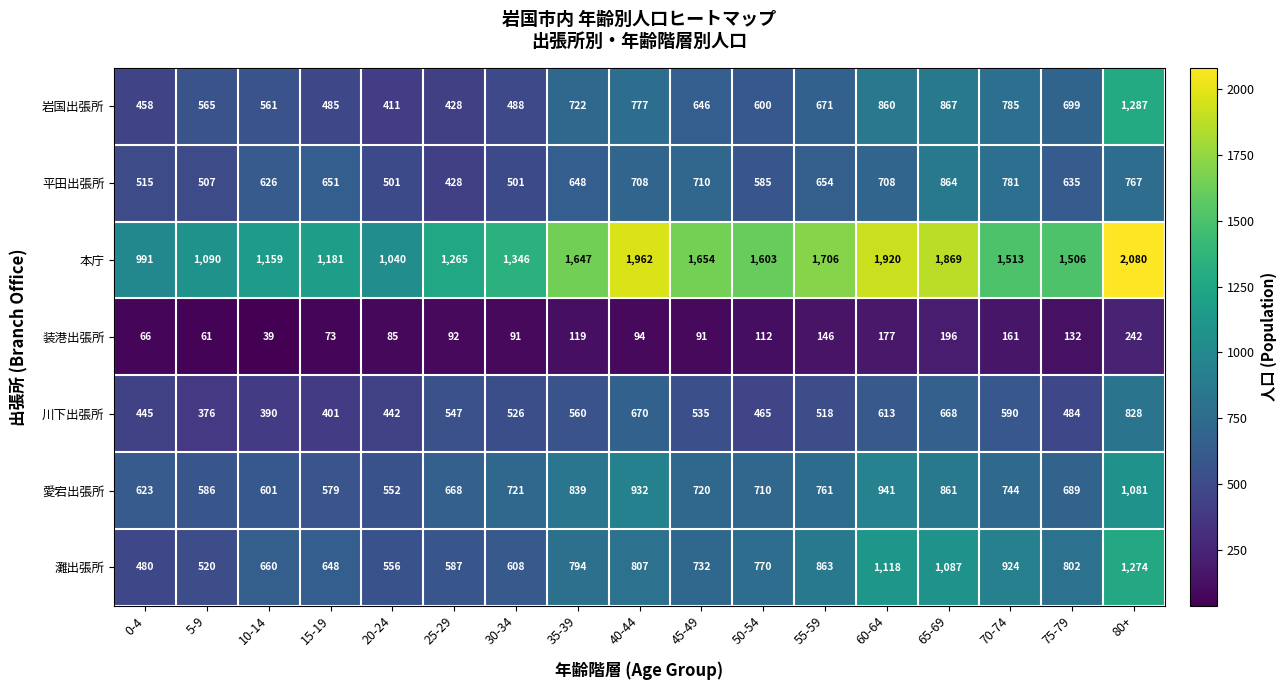

What is the difference between the maximum and minimum values in the 本庁 series?

1089